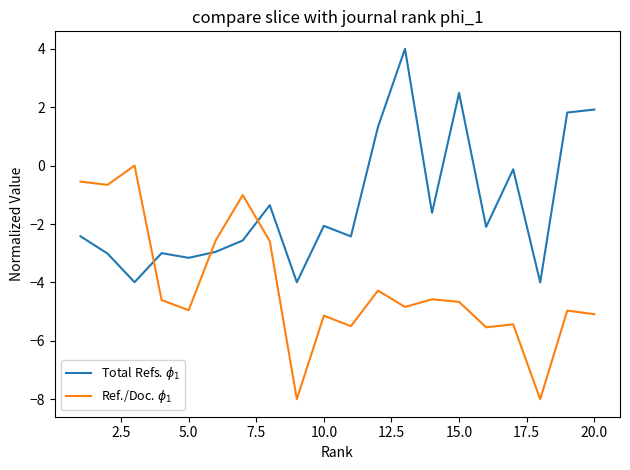

How many lines are shown in the chart?

2